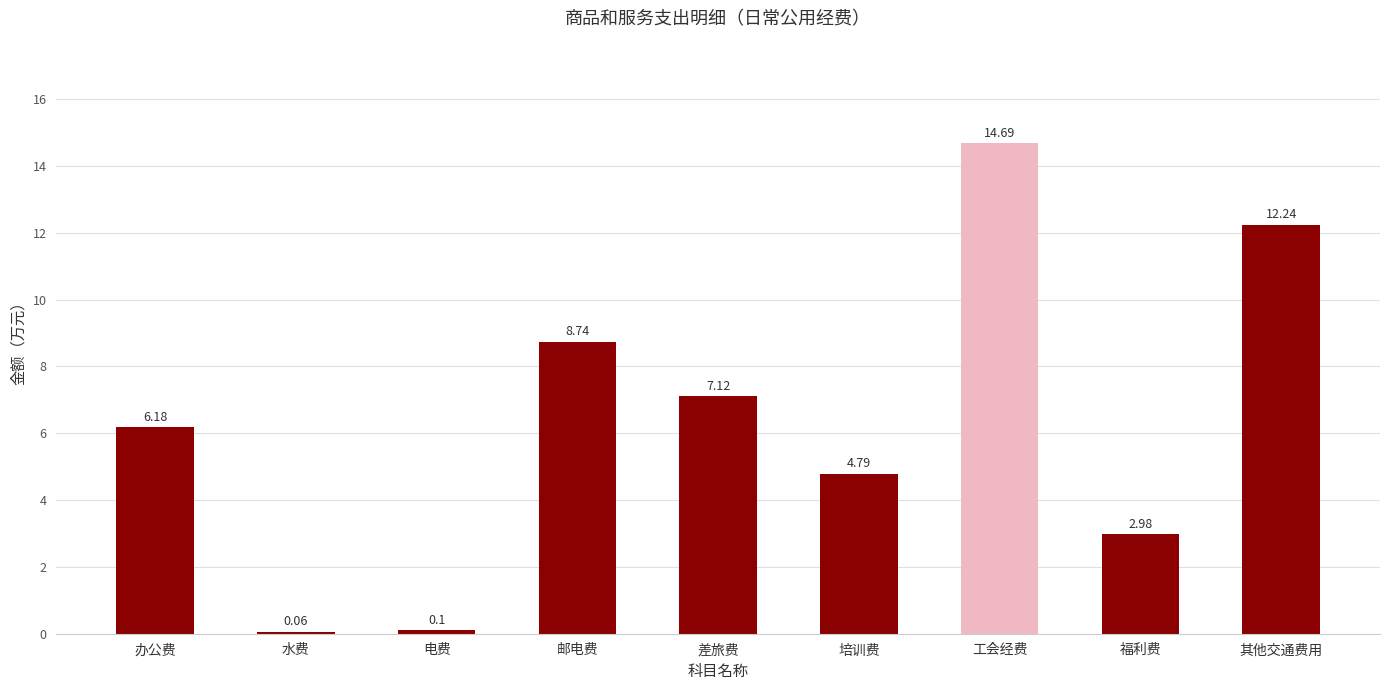

Is it true that the value at 邮电费 is 8.7?

True